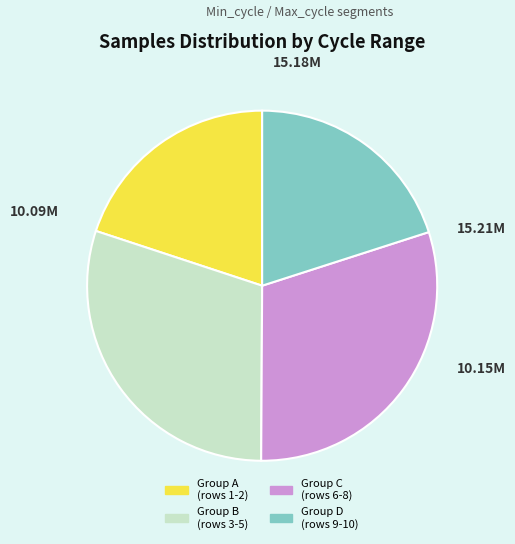

Is there a majority slice in this chart?

No